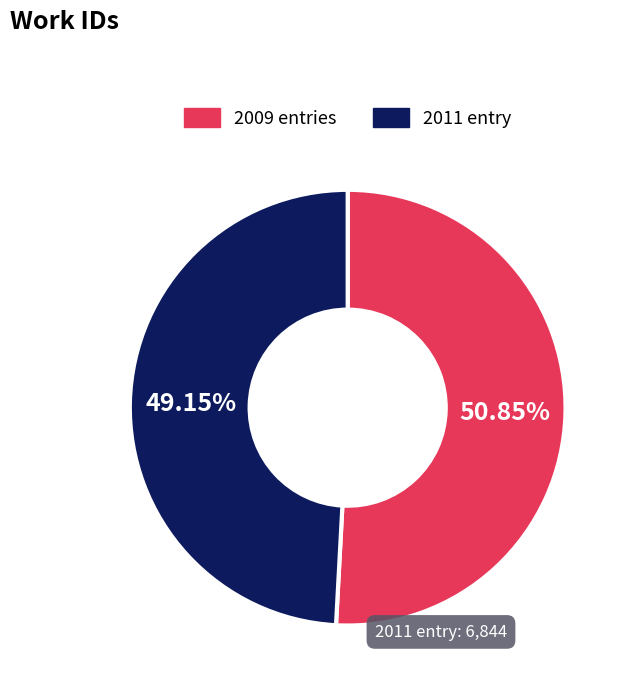

What is the ratio of the value at 2009 entries to the value at 2011 entry?

1.0